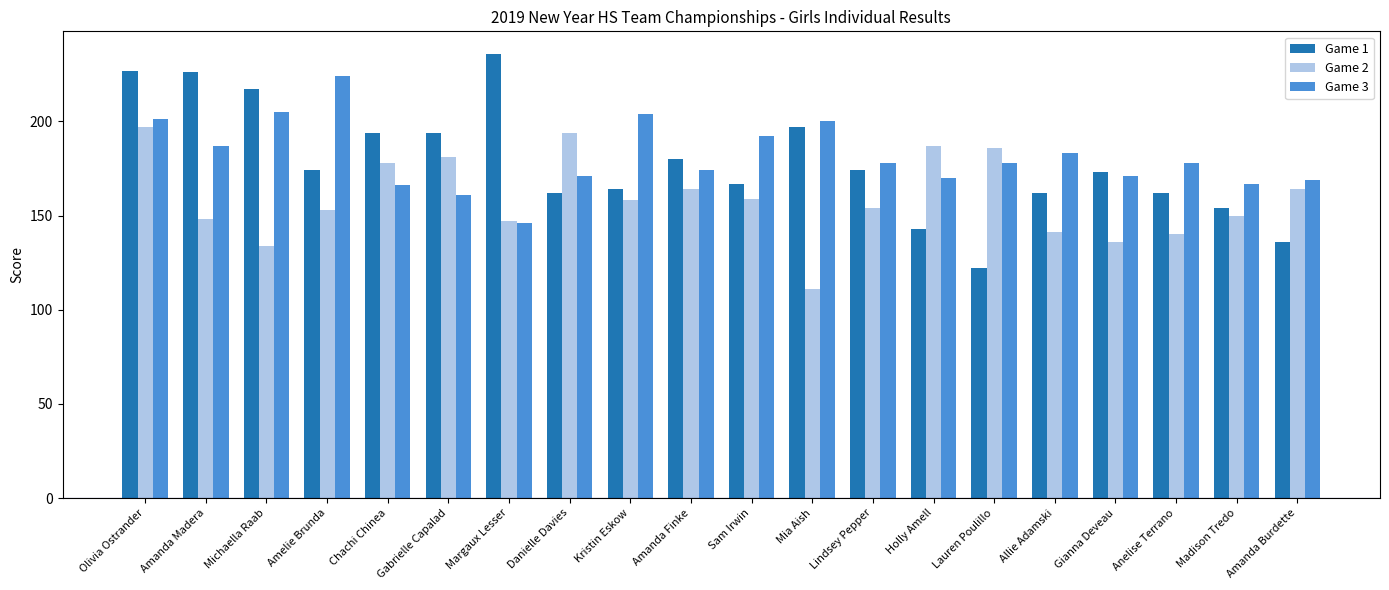

How many groups of bars are there?

20